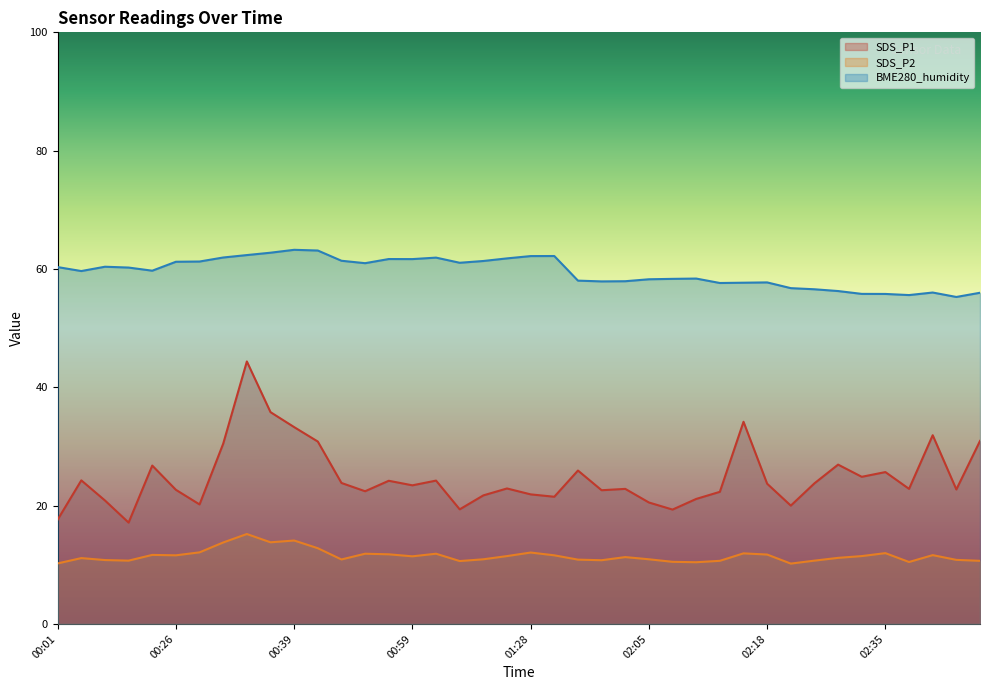

Reading left to right, list all the values displayed in this chart.

SDS_P1: 17.6	24.3	20.9	17.1	26.8	22.7	20.2	30.5	44.4	35.8	33.3	30.8	23.8	22.4	24.2	23.4	24.2	19.4	21.7	22.9	21.9	21.5	25.9	22.6	22.8	20.5	19.3	21.1	22.3	34.2	23.7	20.0	23.8	26.9	24.9	25.7	22.8	31.9	22.7	30.9
SDS_P2: 10.2	11.1	10.8	10.7	11.7	11.6	12.1	13.8	15.2	13.8	14.1	12.8	10.9	11.9	11.8	11.4	11.9	10.6	10.9	11.5	12.1	11.6	10.9	10.8	11.3	10.9	10.5	10.4	10.7	11.9	11.7	10.2	10.7	11.2	11.5	12.0	10.5	11.6	10.8	10.7
BME280_humidity: 60.3	59.6	60.4	60.2	59.7	61.2	61.3	61.9	62.4	62.8	63.2	63.1	61.4	61.0	61.7	61.7	61.9	61.0	61.4	61.8	62.2	62.2	58.0	57.9	57.9	58.3	58.3	58.4	57.6	57.7	57.7	56.8	56.6	56.3	55.8	55.8	55.6	56.0	55.3	56.0